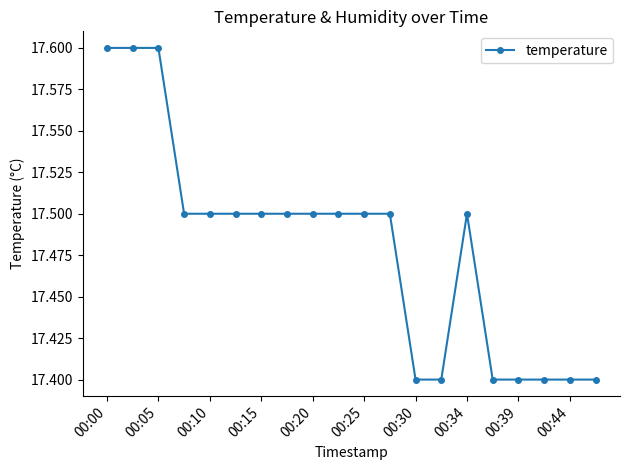

Reading left to right, extract all data points from this chart.

17.6	17.6	17.6	17.5	17.5	17.5	17.5	17.5	17.5	17.5	17.5	17.5	17.4	17.4	17.5	17.4	17.4	17.4	17.4	17.4